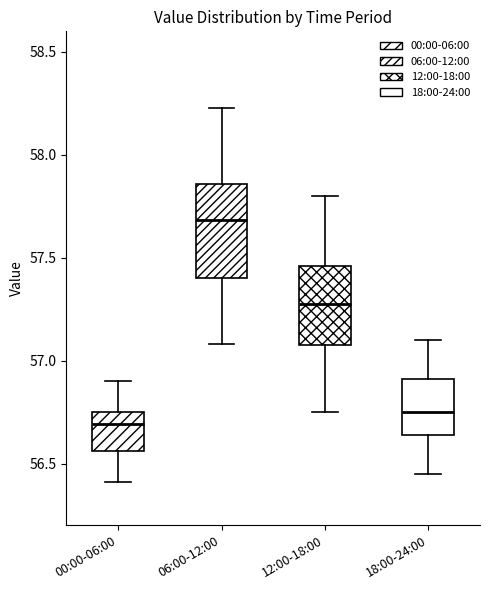

Reading left to right, read every box against the y-axis: the position of its median line, the range the box covers, and the ends of its whiskers. The values are not printed on the chart, so give them approximately, as read against the axis.

00:00-06:00: median 56.70, box 56.55 to 56.75, whiskers 56.40 to 56.90
06:00-12:00: median 57.70, box 57.40 to 57.85, whiskers 57.10 to 58.25
12:00-18:00: median 57.30, box 57.10 to 57.45, whiskers 56.75 to 57.80
18:00-24:00: median 56.75, box 56.65 to 56.90, whiskers 56.45 to 57.10